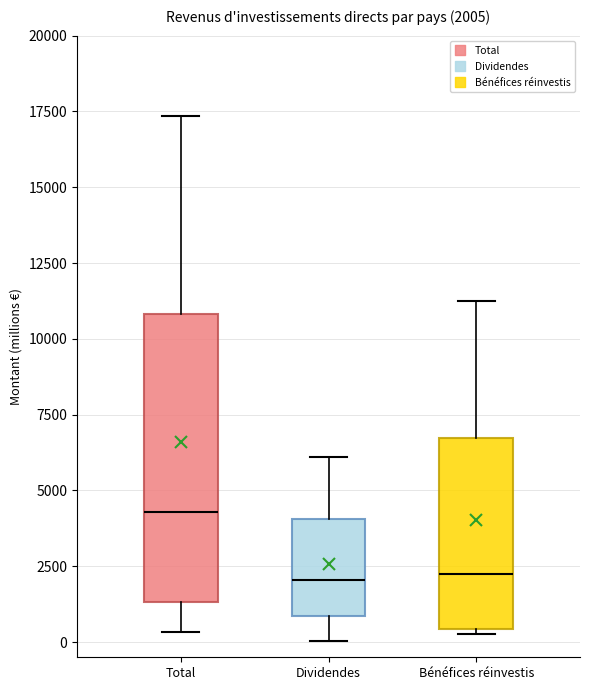

Which box is the tallest, from its lower edge to its upper edge?

Total